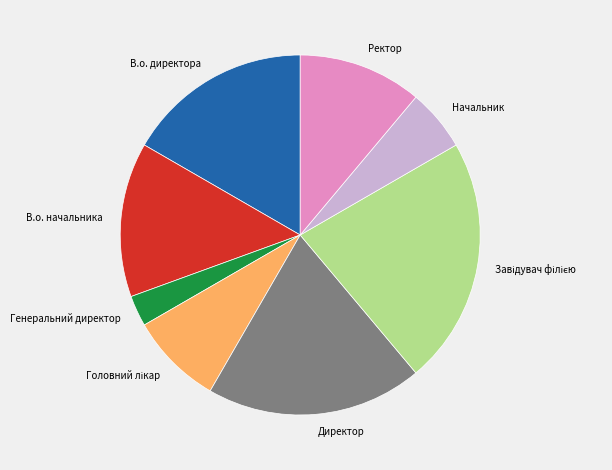

What is the smallest slice in the pie chart?

Генеральний директор